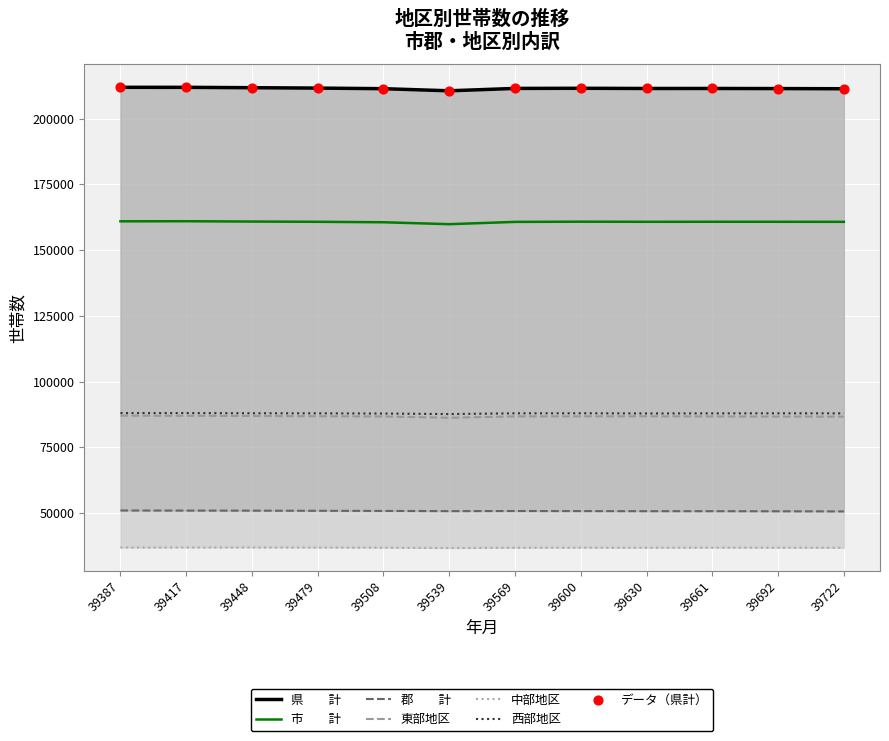

Is the value of 東部地区 at 39387 greater than the value of 市　　計 at 39508?

No